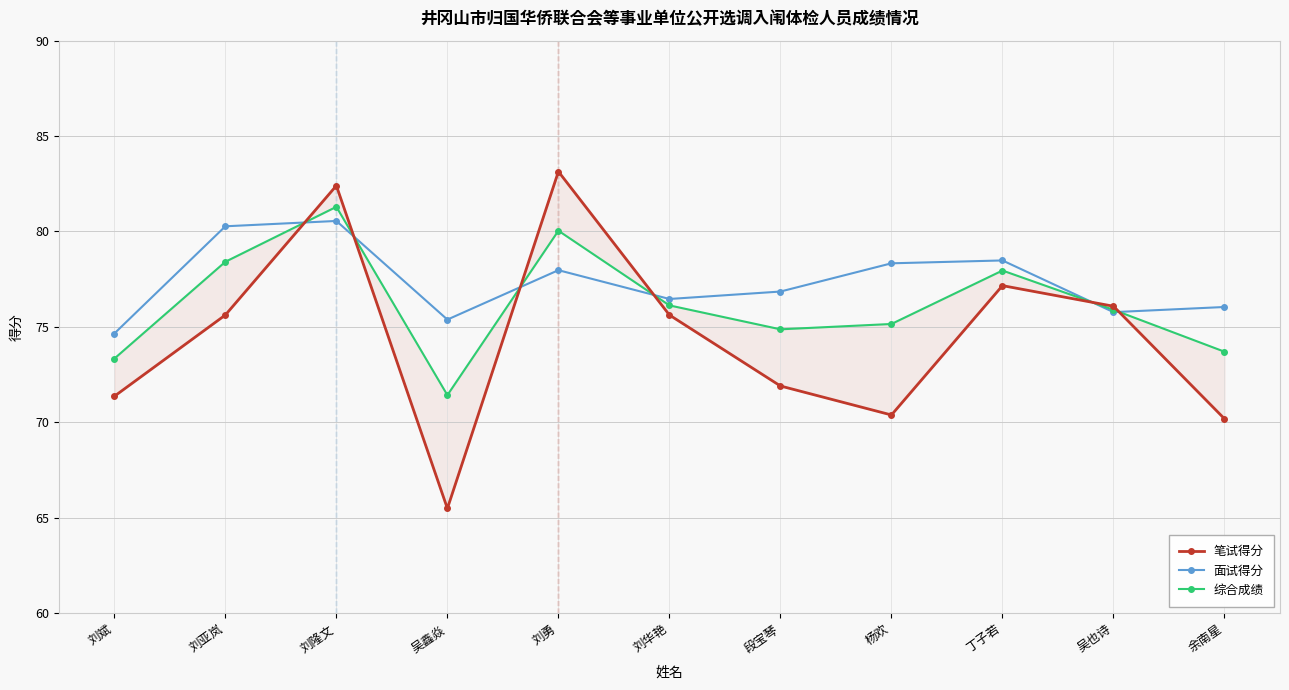

Reading left to right, transcribe all the data shown in this chart.

笔试得分: 71.4	75.6	82.4	65.5	83.1	75.6	71.9	70.4	77.2	76.1	70.2
面试得分: 74.7	80.3	80.5	75.4	78.0	76.5	76.8	78.3	78.5	75.8	76.0
综合成绩: 73.3	78.4	81.3	71.4	80.0	76.1	74.9	75.2	78.0	75.9	73.7